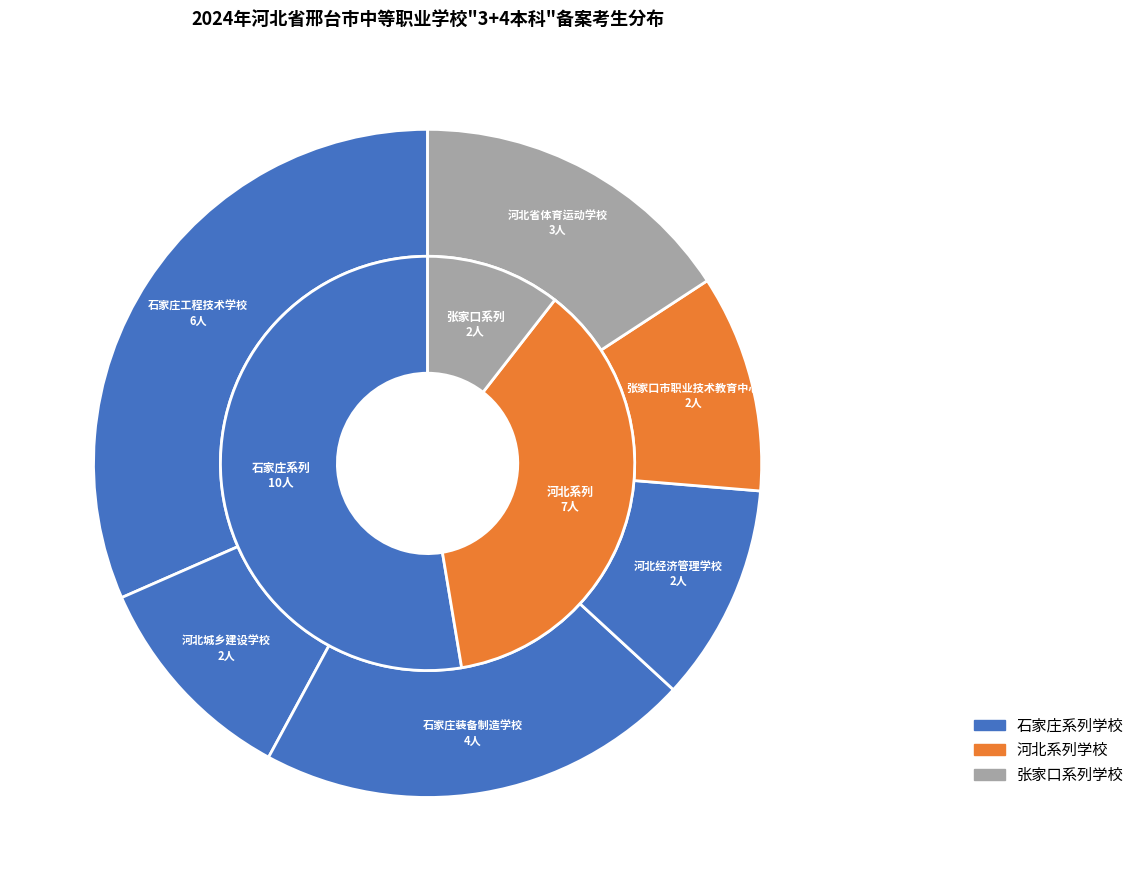

Is there any slice that represents more than half of the pie?

No